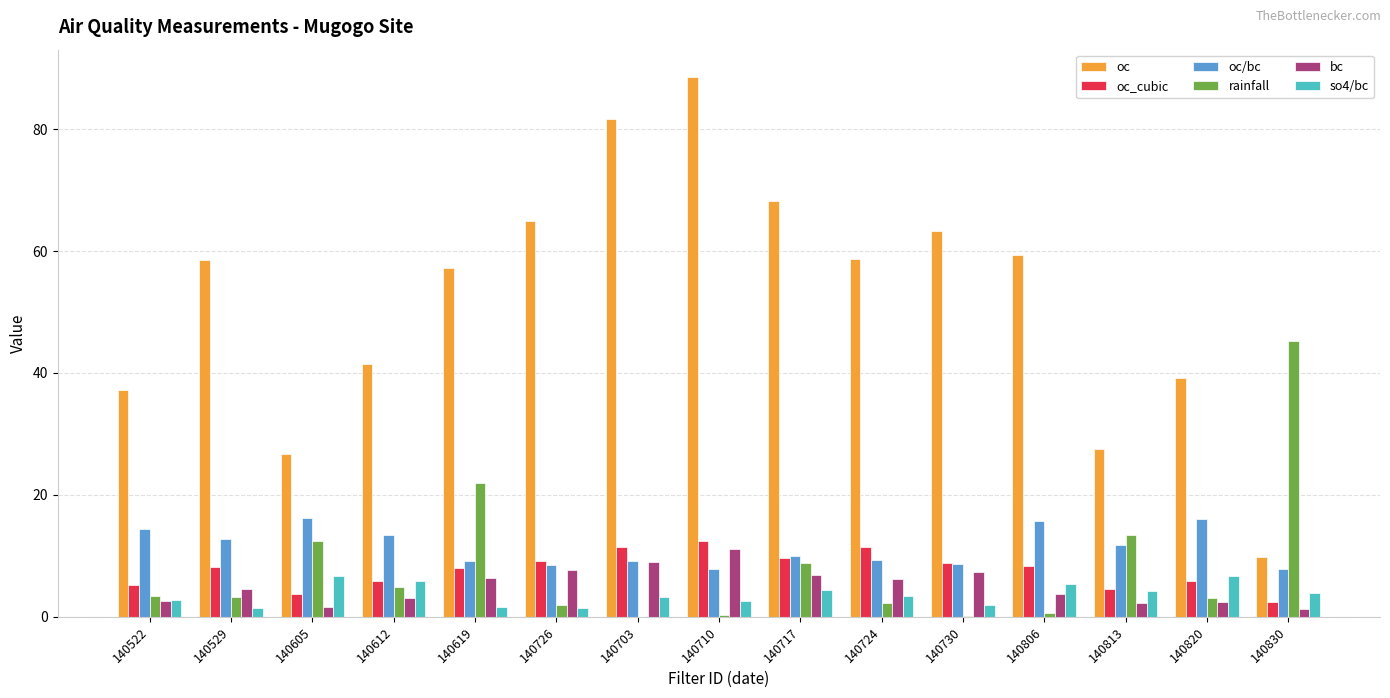

True or false: rainfall has a value of 36.9 at 140619.

False